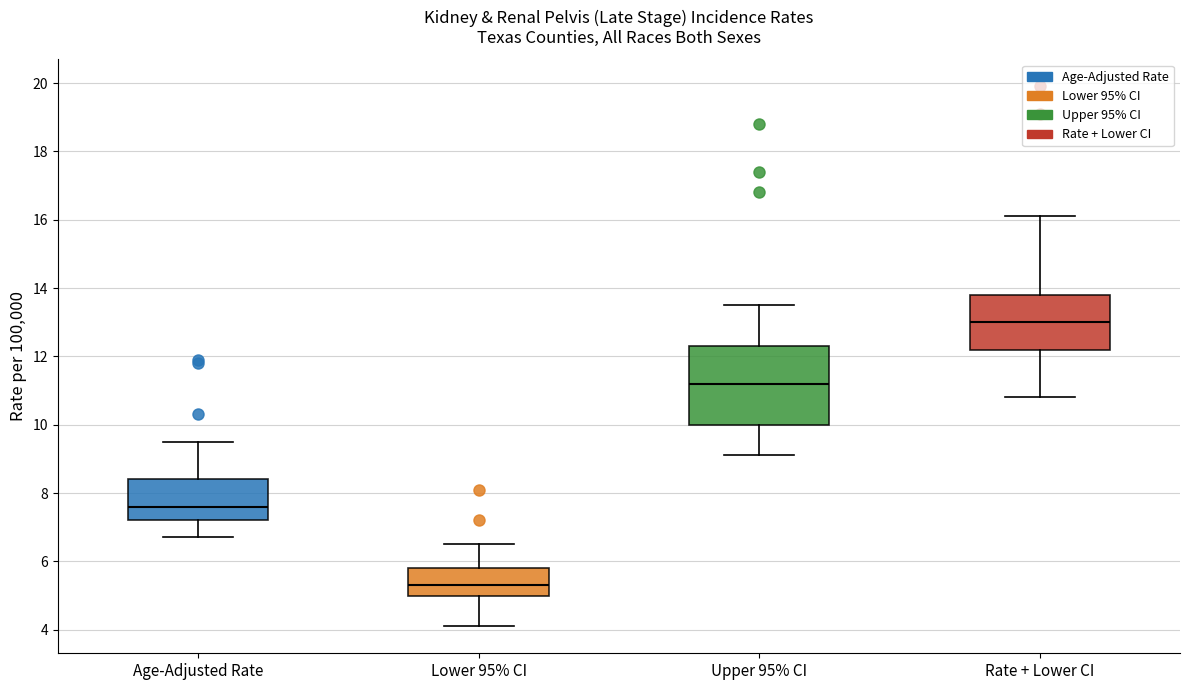

Where does the median line of the box for Rate + Lower CI sit on the y-axis? The values are not printed on the chart, so give them approximately, as read against the axis.

13.0